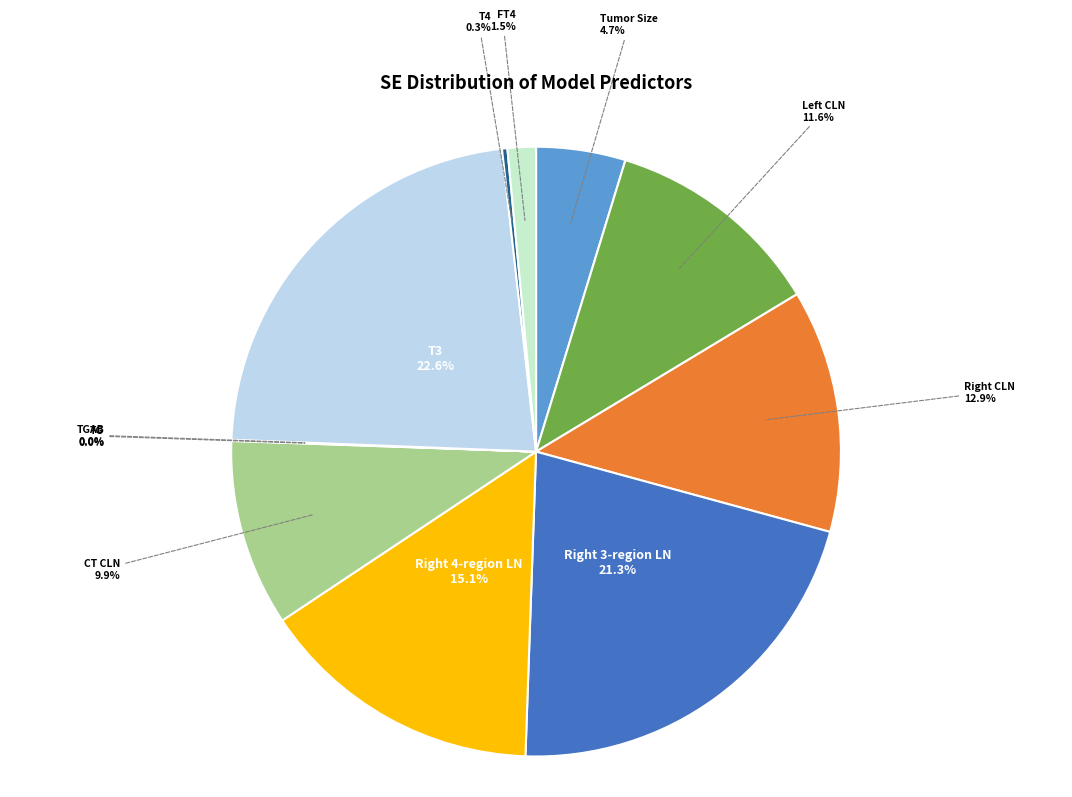

Does CT CLN represent more than half of the total?

No